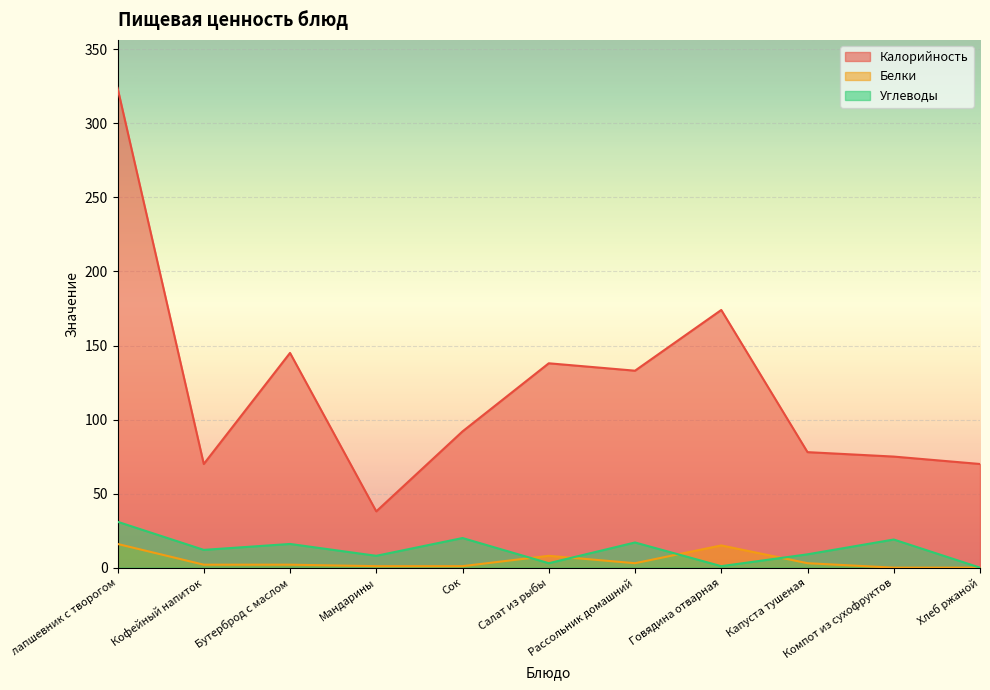

Reading left to right, transcribe all the data shown in this chart.

Калорийность: лапшевник с творогом=324	Кофейный напиток=70	Бутерброд с маслом=145	Мандарины=38	Сок=92	Салат из рыбы=138	Рассольник домашний=133	Говядина отварная=174	Капуста тушеная=78	Компот из сухофруктов=75	Хлеб ржаной=70
Белки: лапшевник с творогом=16	Кофейный напиток=2	Бутерброд с маслом=2	Мандарины=1	Сок=1	Салат из рыбы=8	Рассольник домашний=3	Говядина отварная=15	Капуста тушеная=3	Компот из сухофруктов=0	Хлеб ржаной=0
Углеводы: лапшевник с творогом=31	Кофейный напиток=12	Бутерброд с маслом=16	Мандарины=8	Сок=20	Салат из рыбы=3	Рассольник домашний=17	Говядина отварная=1	Капуста тушеная=9	Компот из сухофруктов=19	Хлеб ржаной=0